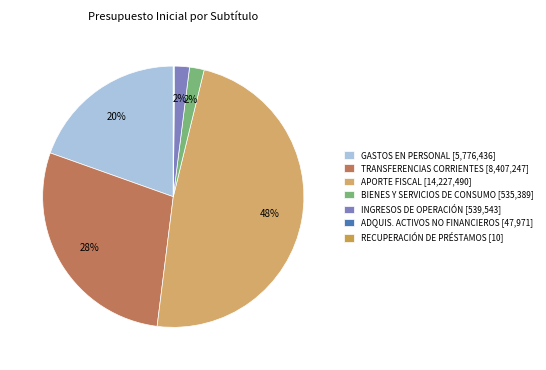

Does any single category account for the majority?

No